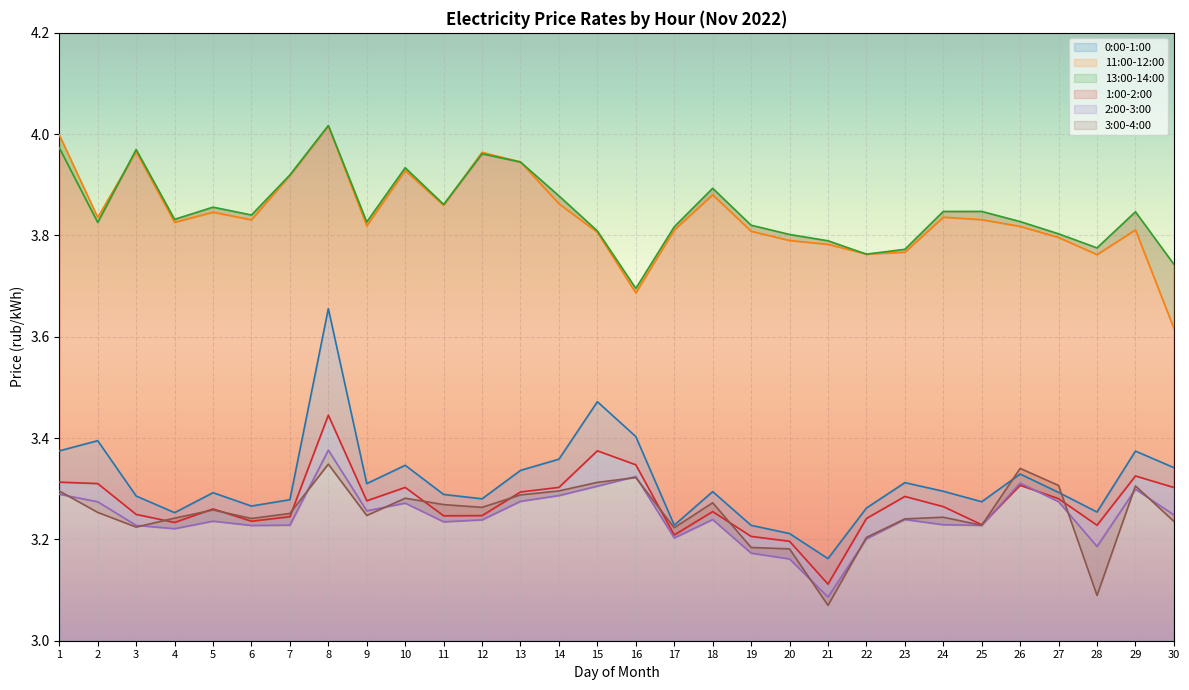

True or false: 3:00-4:00 and 11:00-12:00 intersect in this chart.

False